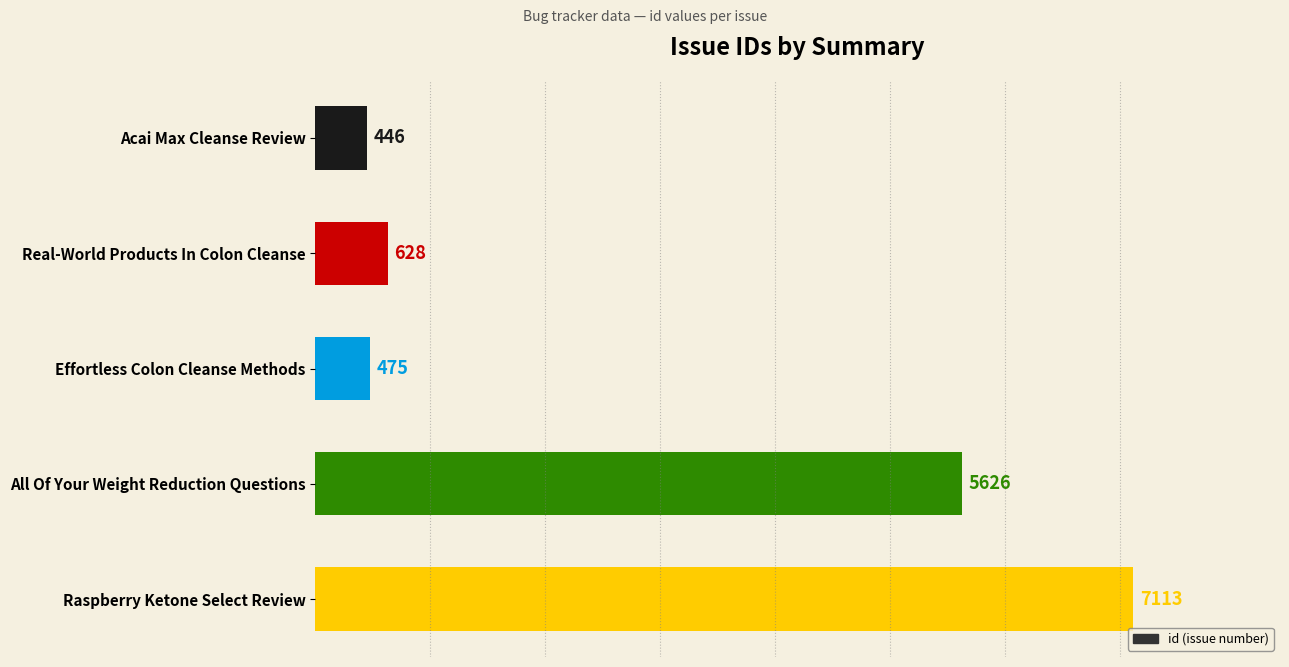

What is the change in value from Acai Max Cleanse Review to All Of Your Weight Reduction Questions?

+5180